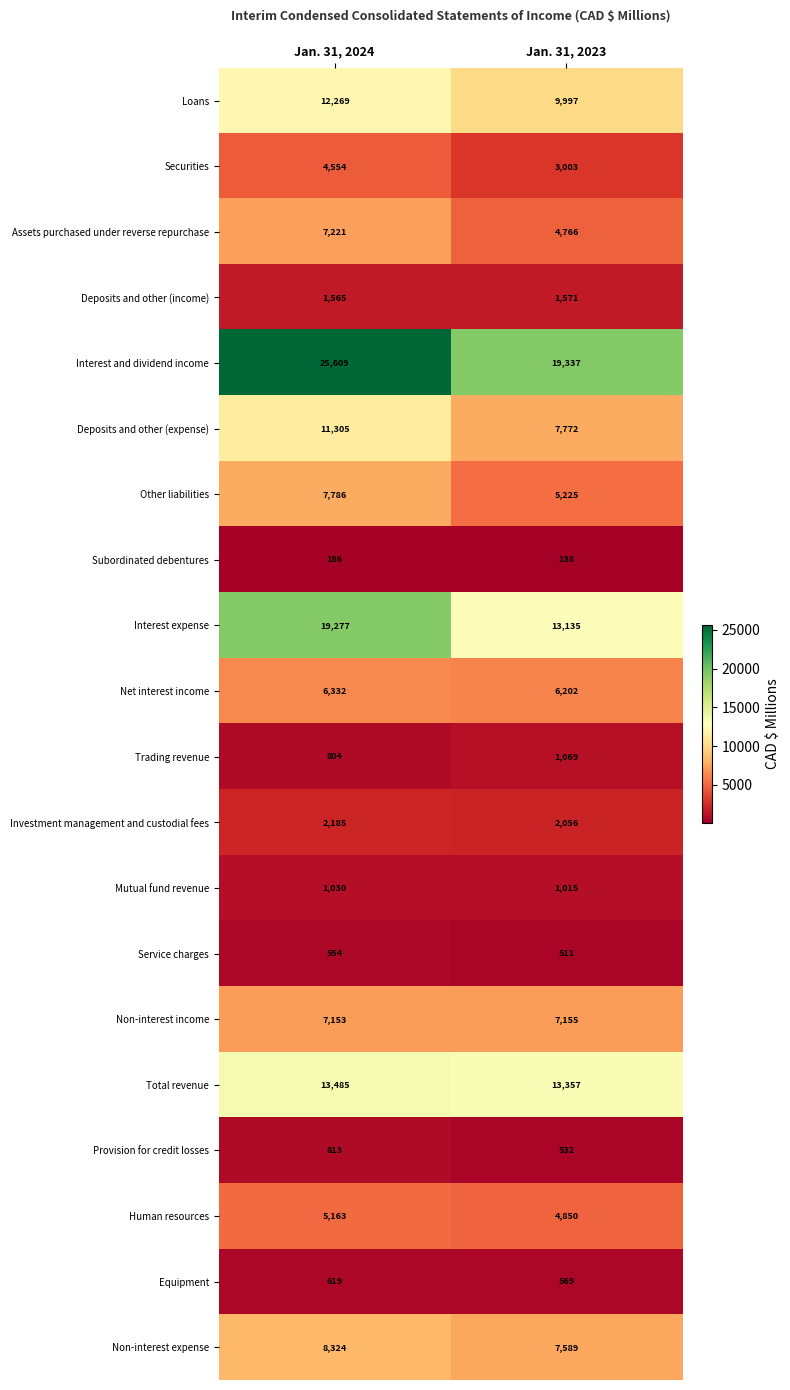

What is the total value across all series at Jan. 31, 2024?

136234